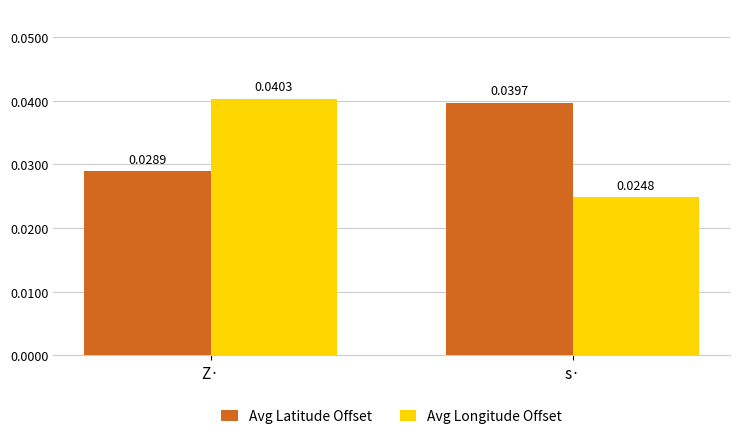

What is the sum of the Avg Latitude Offset values at s· and Z·?

0.1